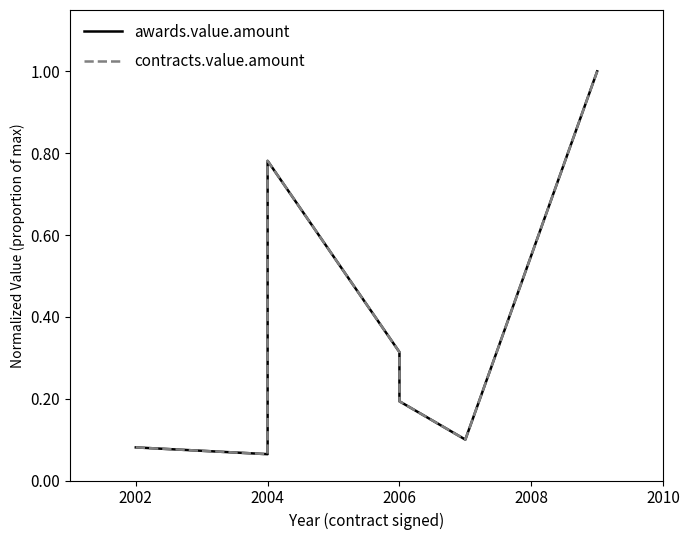

What are all the series names shown in the legend?

awards.value.amount, contracts.value.amount